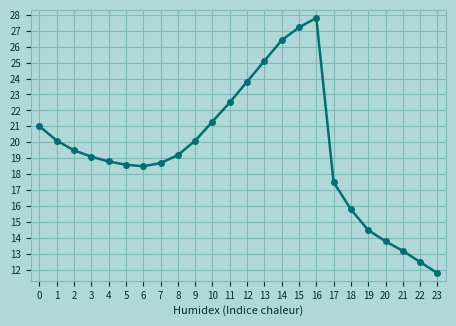

What is the difference between the values at 11 and 16?

5.3